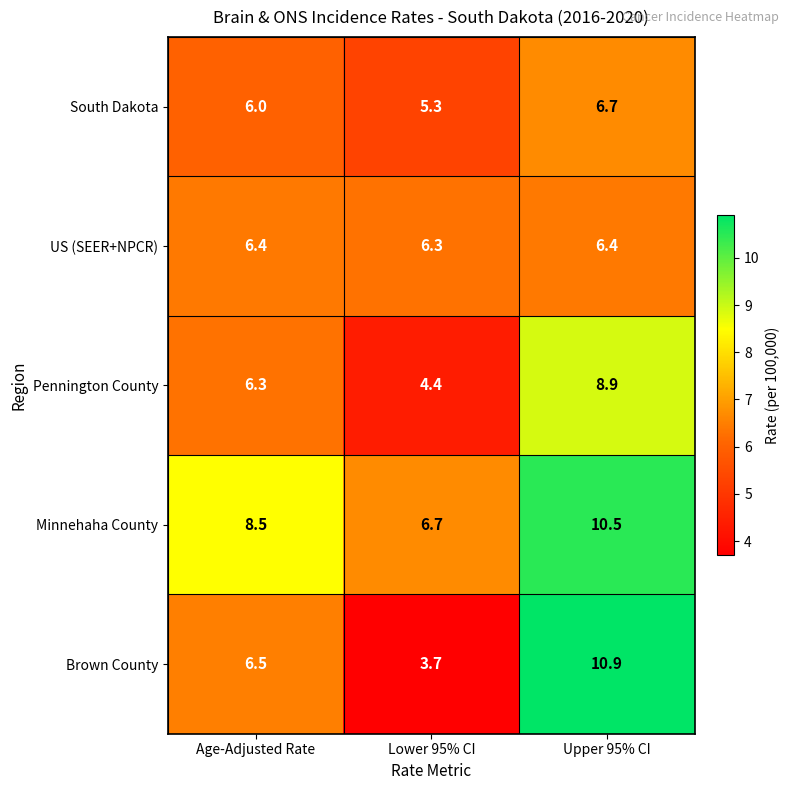

What is the greatest value displayed?

10.9